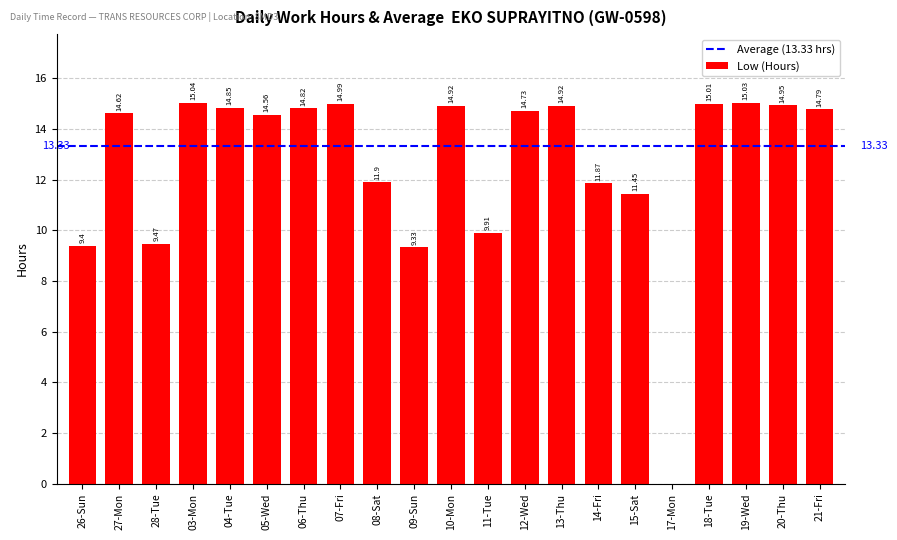

True or false: the data shows 8.4 at 04-Tue.

False